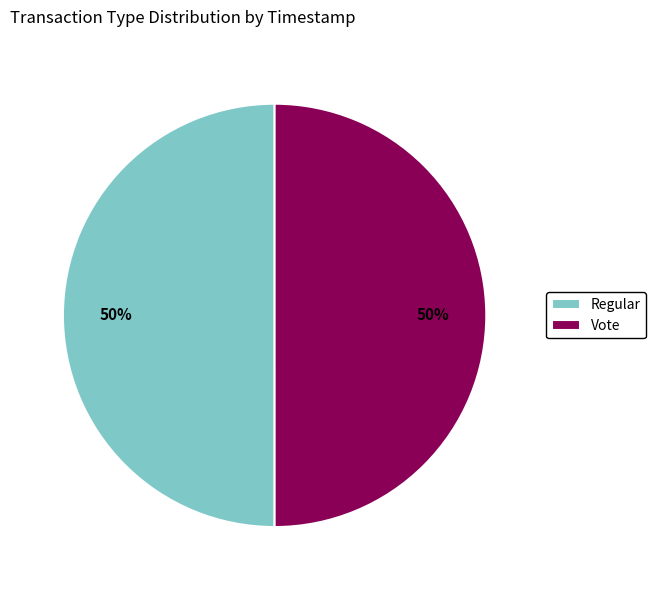

Approximately how many times larger is the value at Vote compared to Regular?

1.0